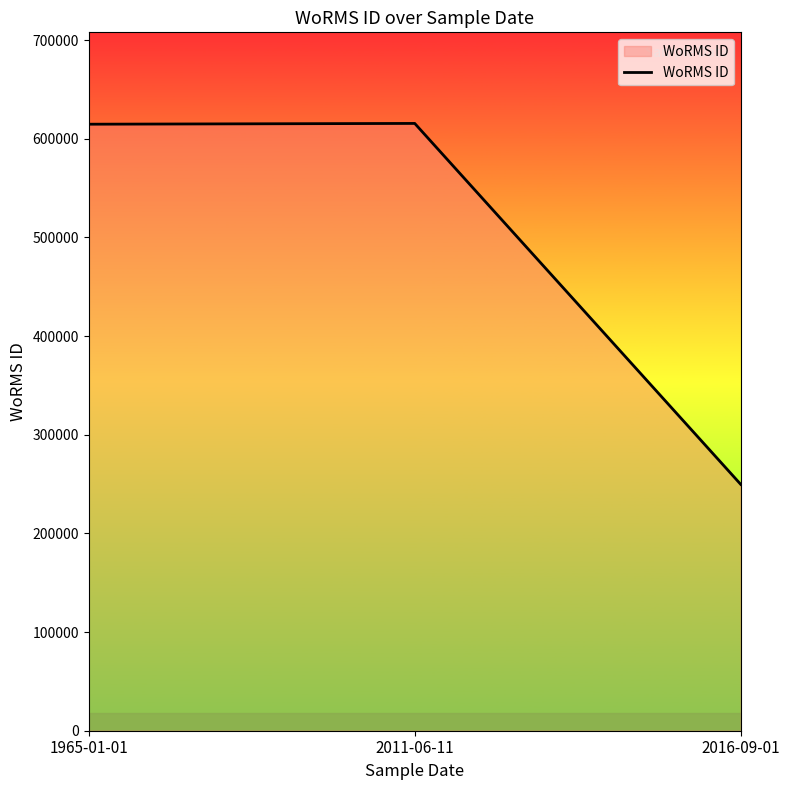

The value at 2011-06-11 is 615484. True or false?

True